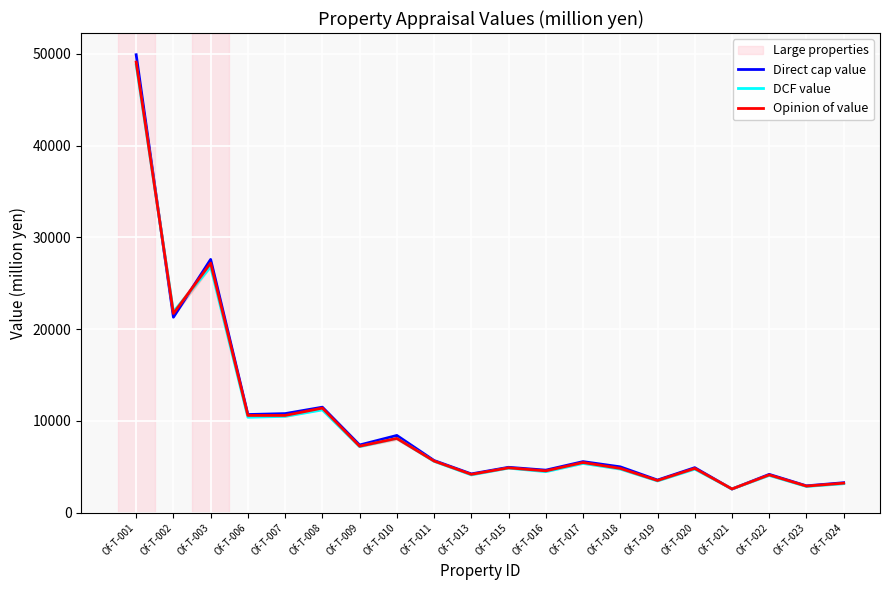

Where does the Opinion of value series first go above 5470?

Of-T-001